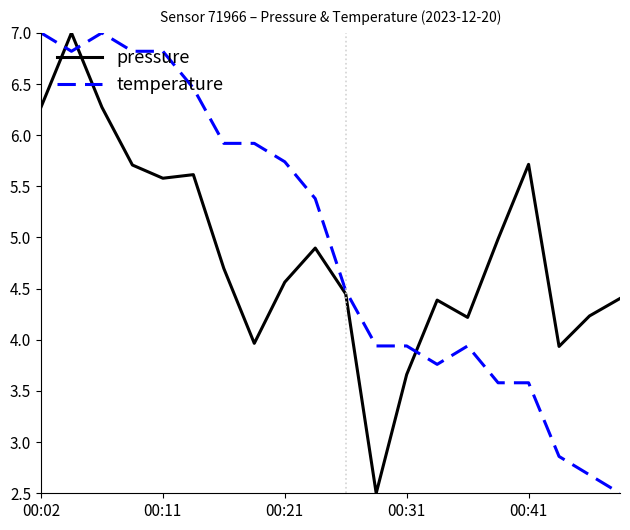

What is the minimum value shown in the chart?

2.5